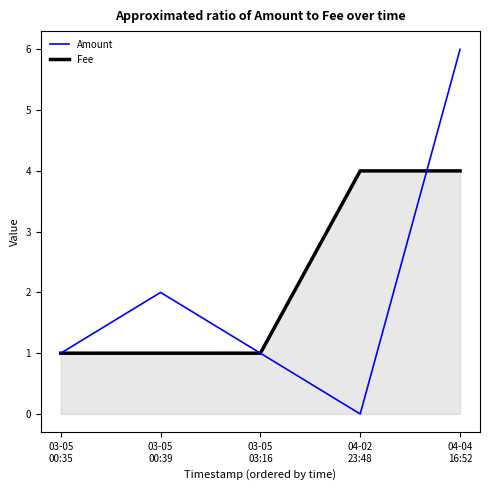

What is the average value of the Fee series?

2.2